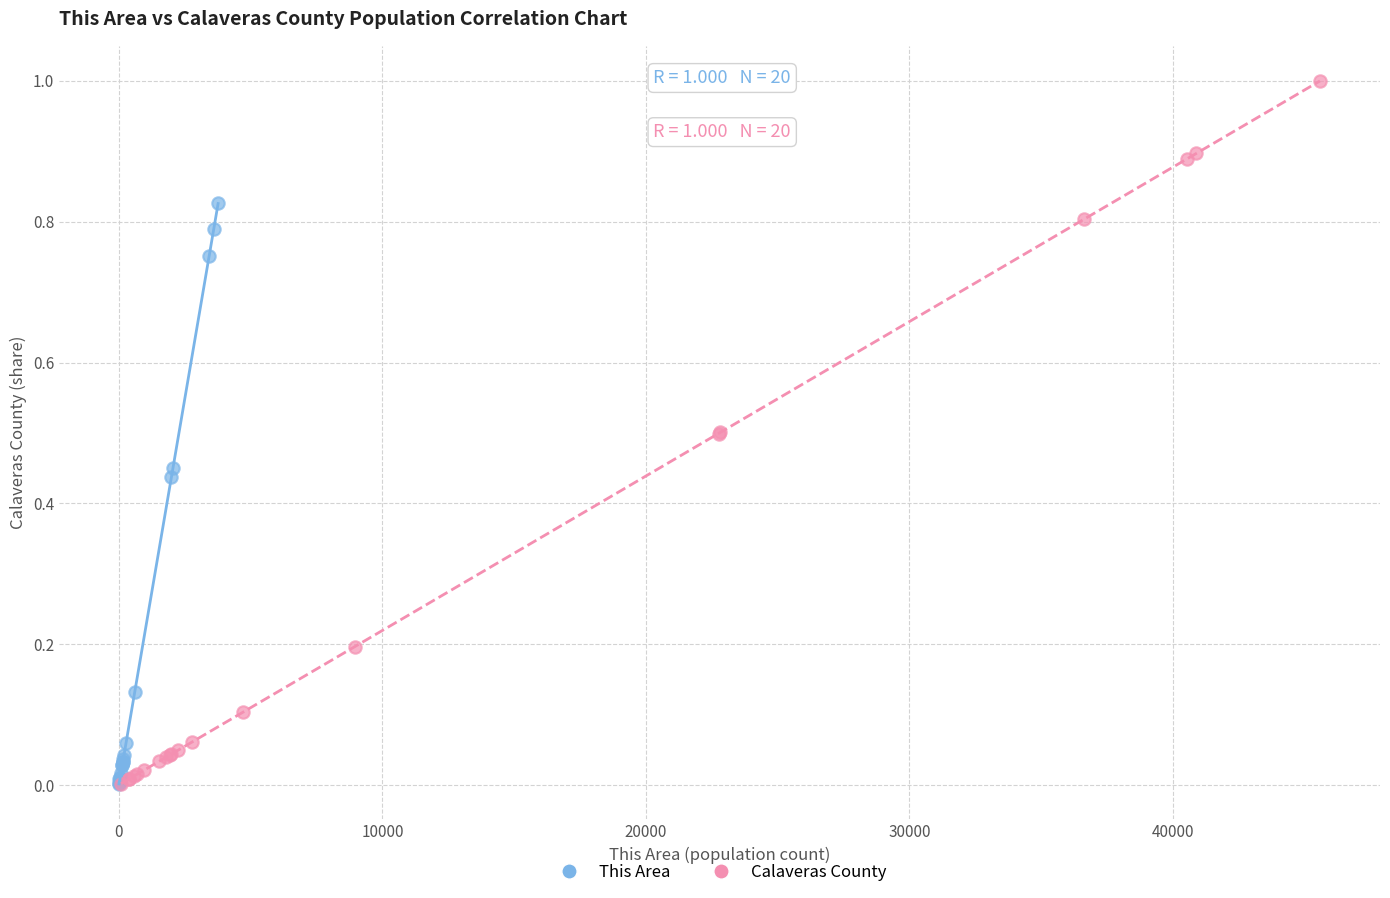

Which series contains the highest Y value?

Calaveras County